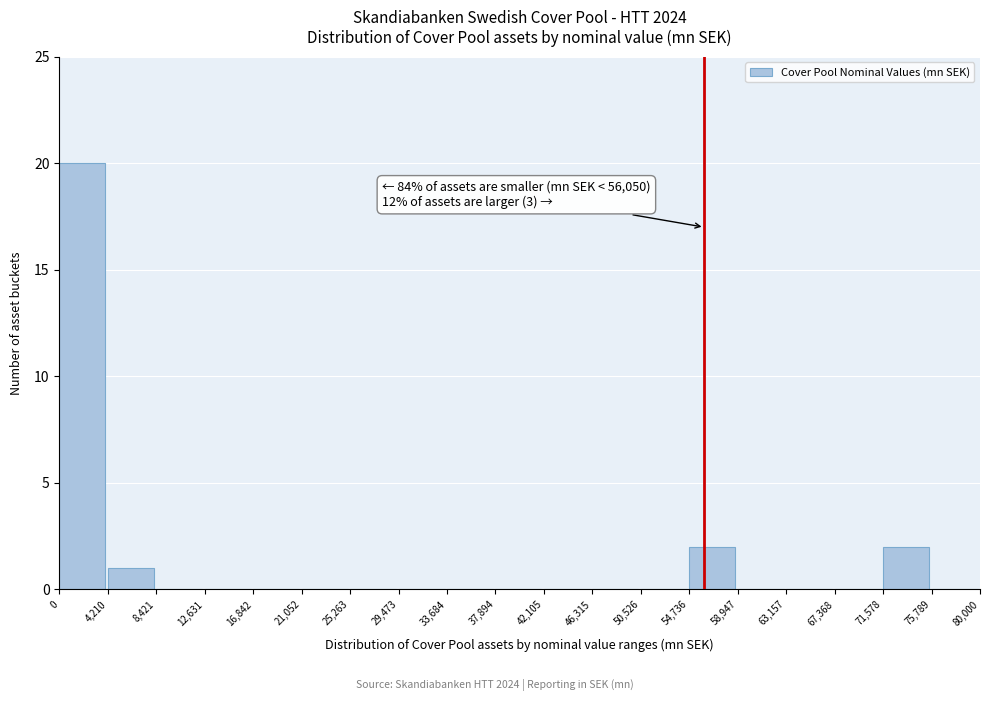

Which range on the x-axis has the tallest bar?

0 to 4,210